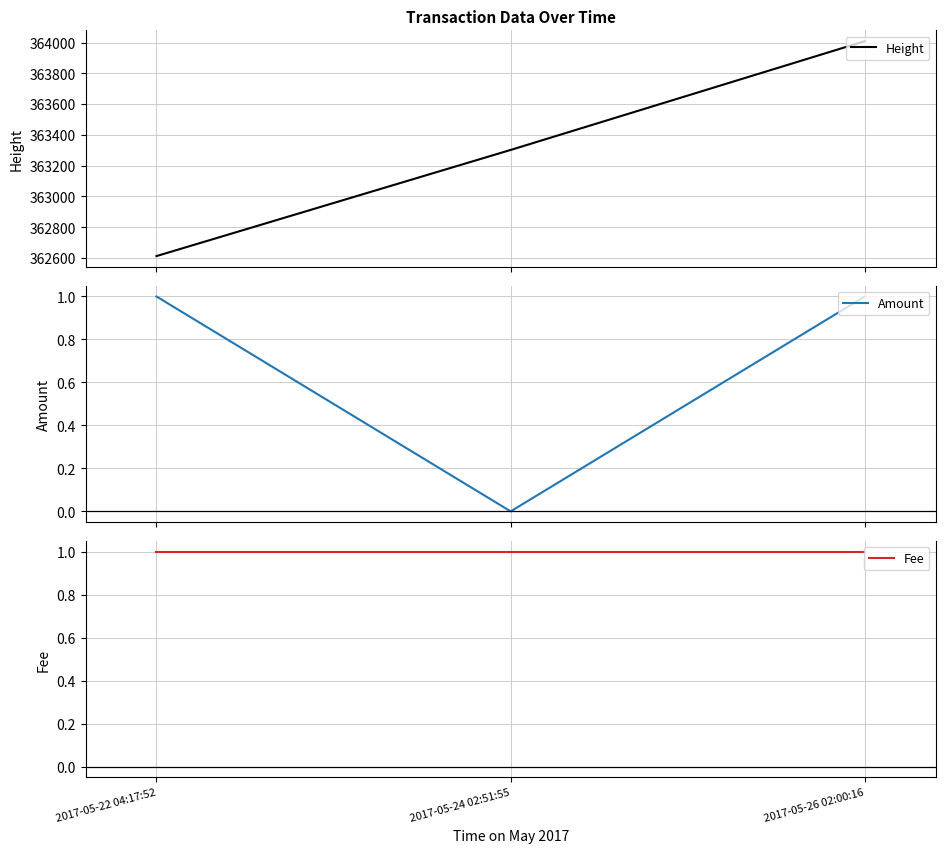

What is the total value across all series at 2017-05-24 02:51:55?

363303